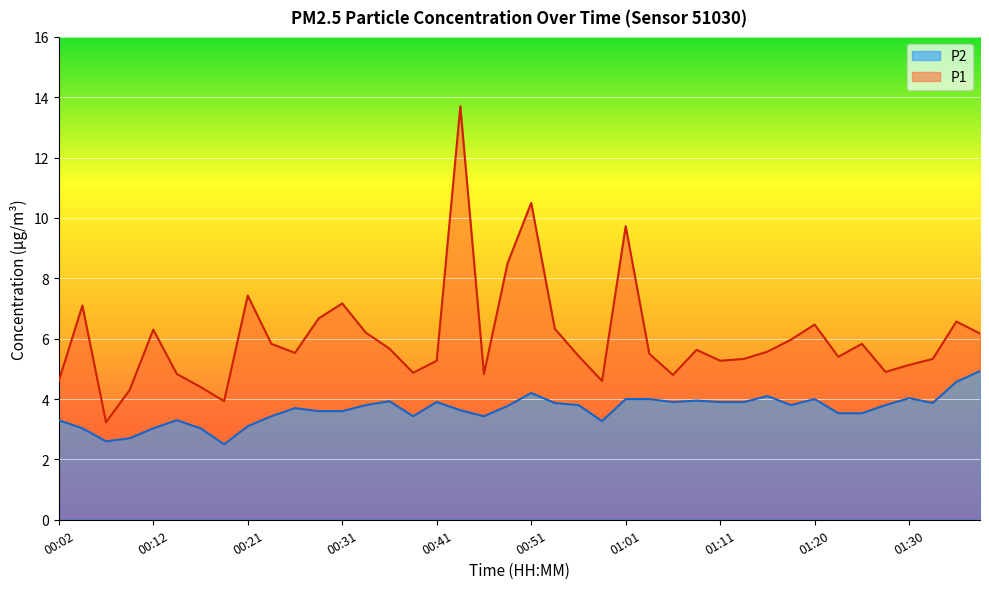

What is the spread (max minus min) of values at 00:31?

3.6